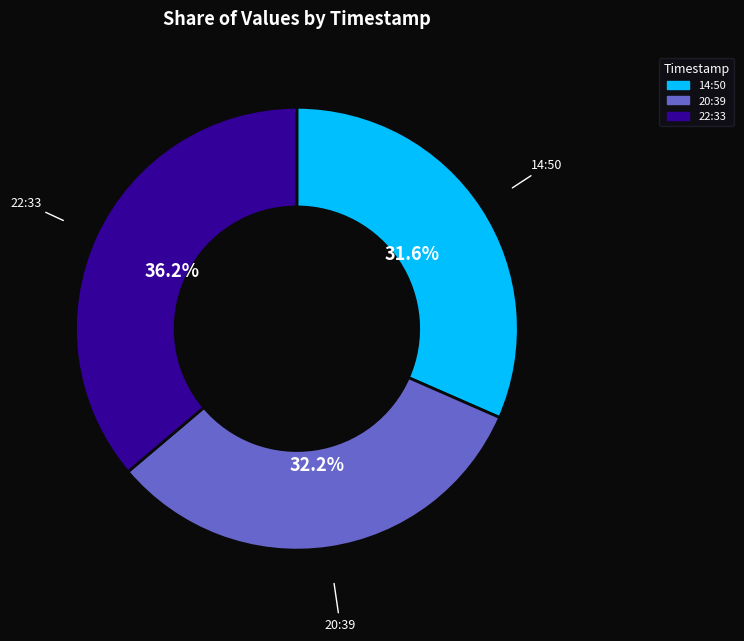

Does any single category account for the majority?

No